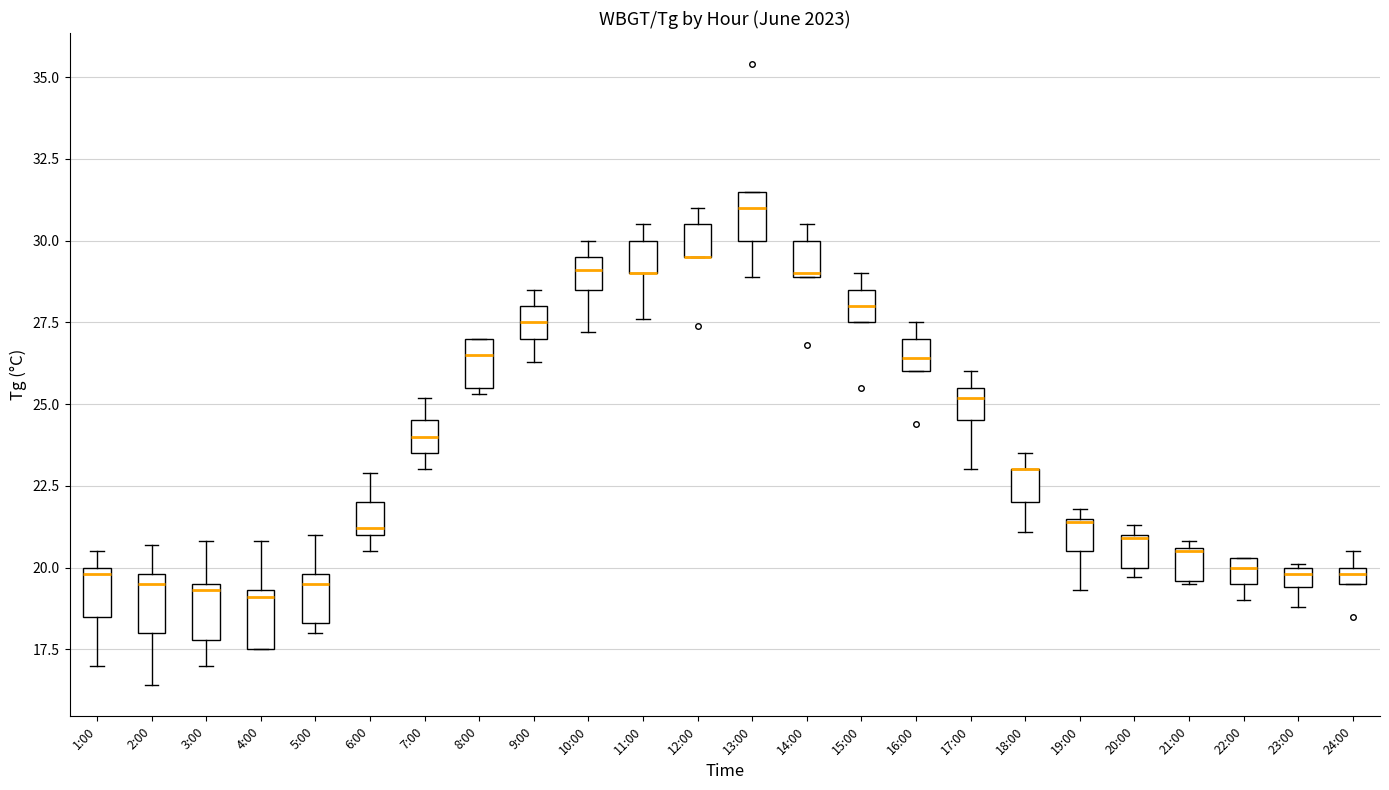

Where does the lower whisker of the box for 3:00 end on the y-axis? The values are not printed on the chart, so give them approximately, as read against the axis.

17.0